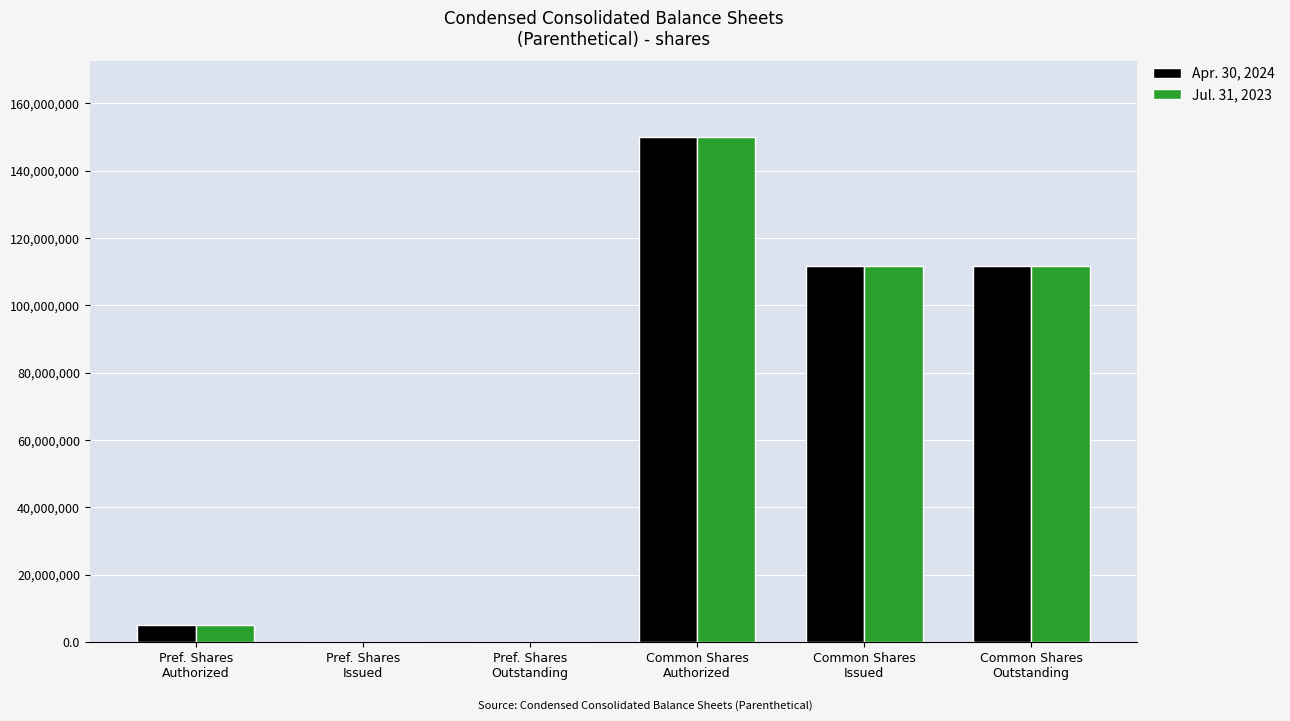

What is the average value of the Jul. 31, 2023 series?

63118824